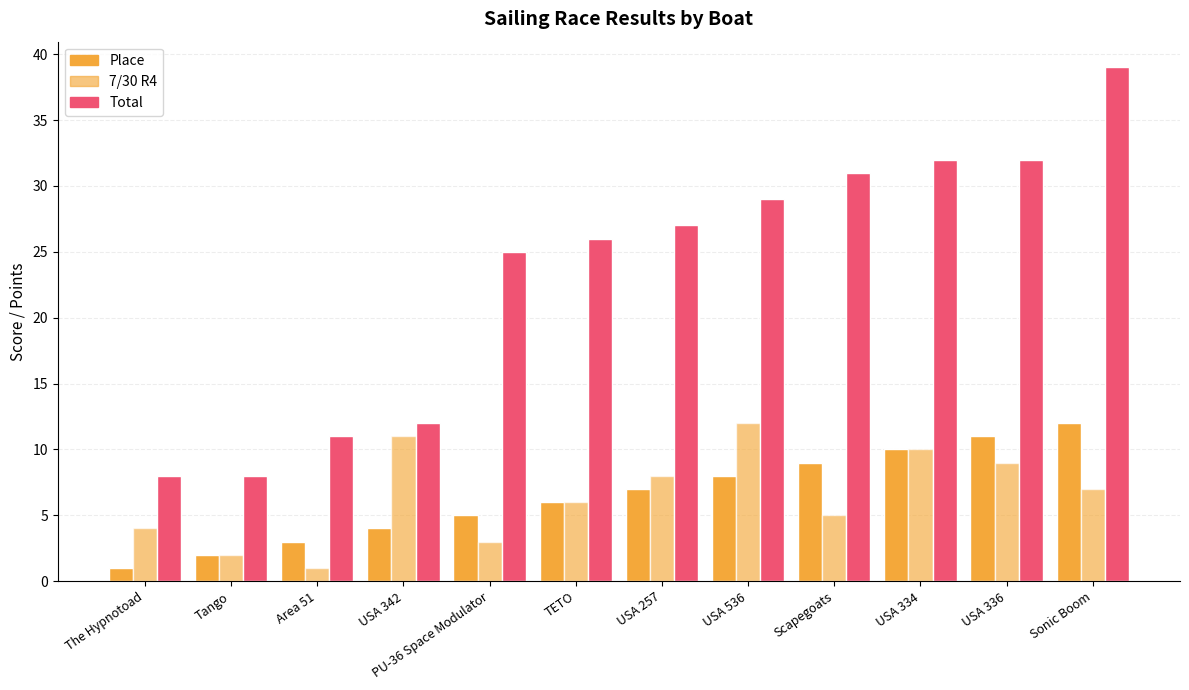

What is the difference between the maximum and minimum values in the Place series?

11